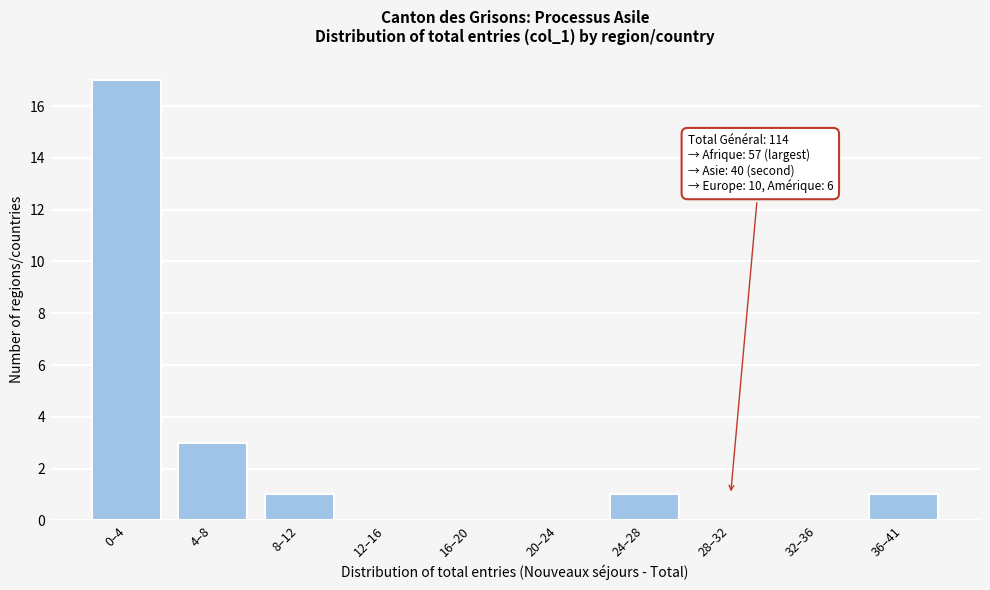

Reading right to left, extract all data points from this chart.

36–41=1	32–36=0	28–32=0	24–28=1	20–24=0	16–20=0	12–16=0	8–12=1	4–8=3	0–4=17